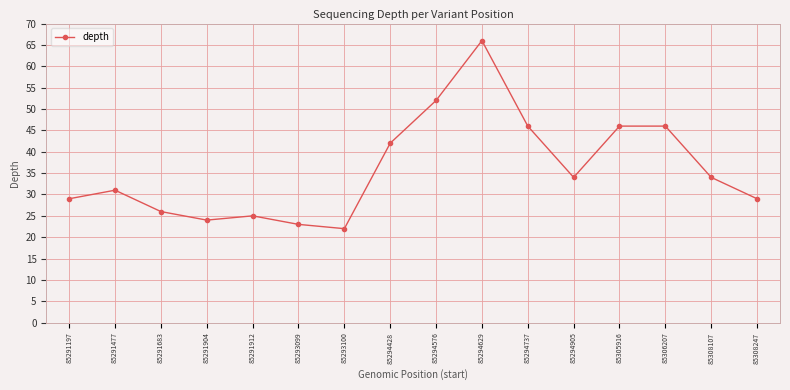

Which category has the lowest value across all series?

85293100